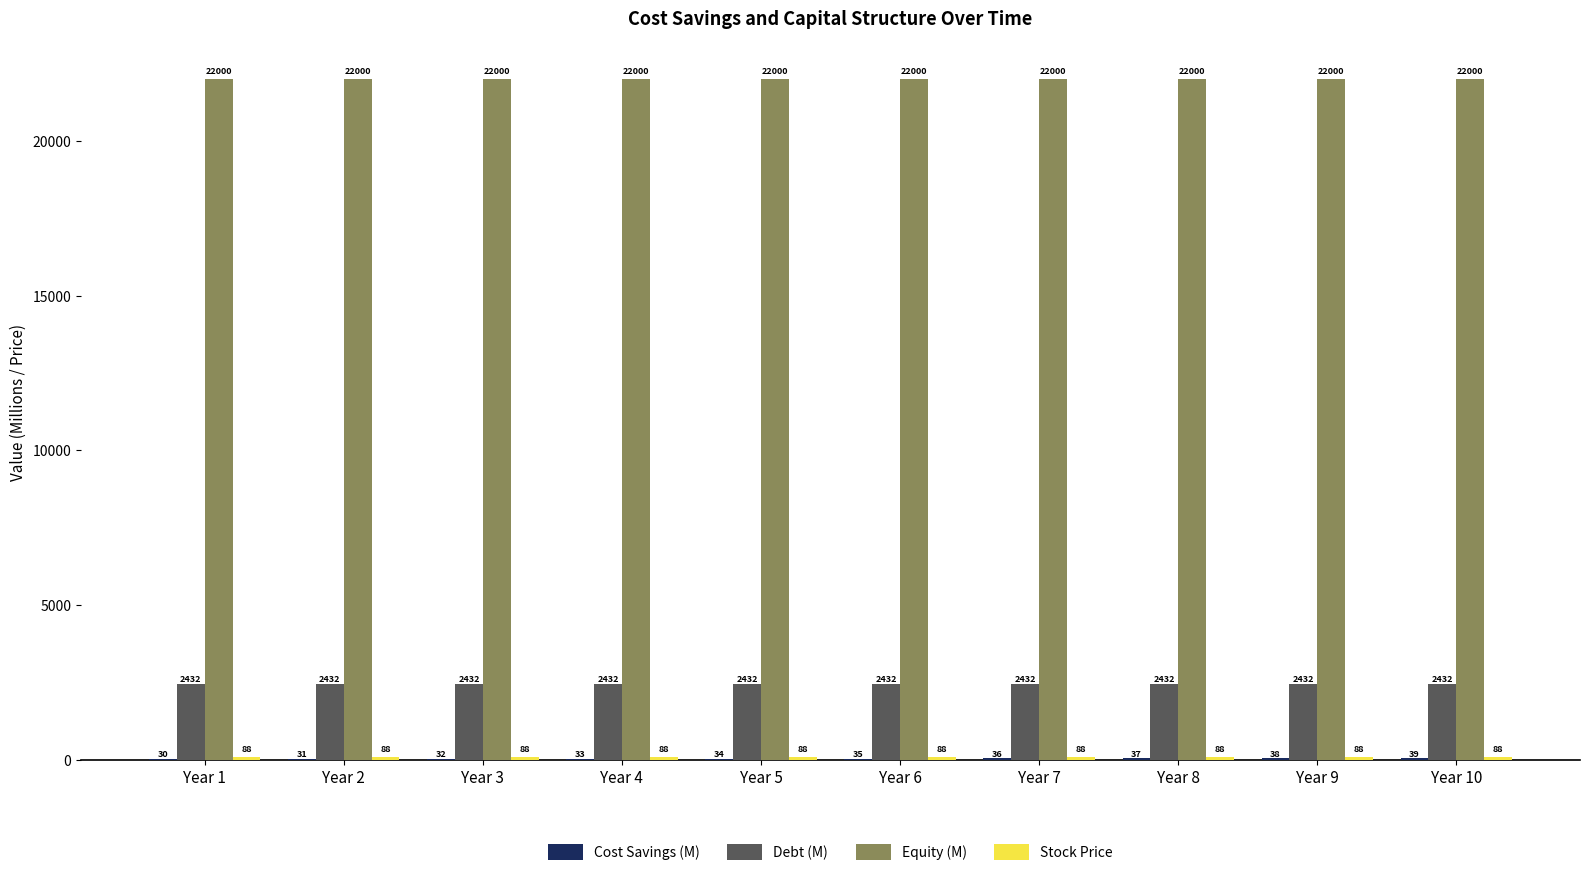

What is the greatest value displayed?

22000.1